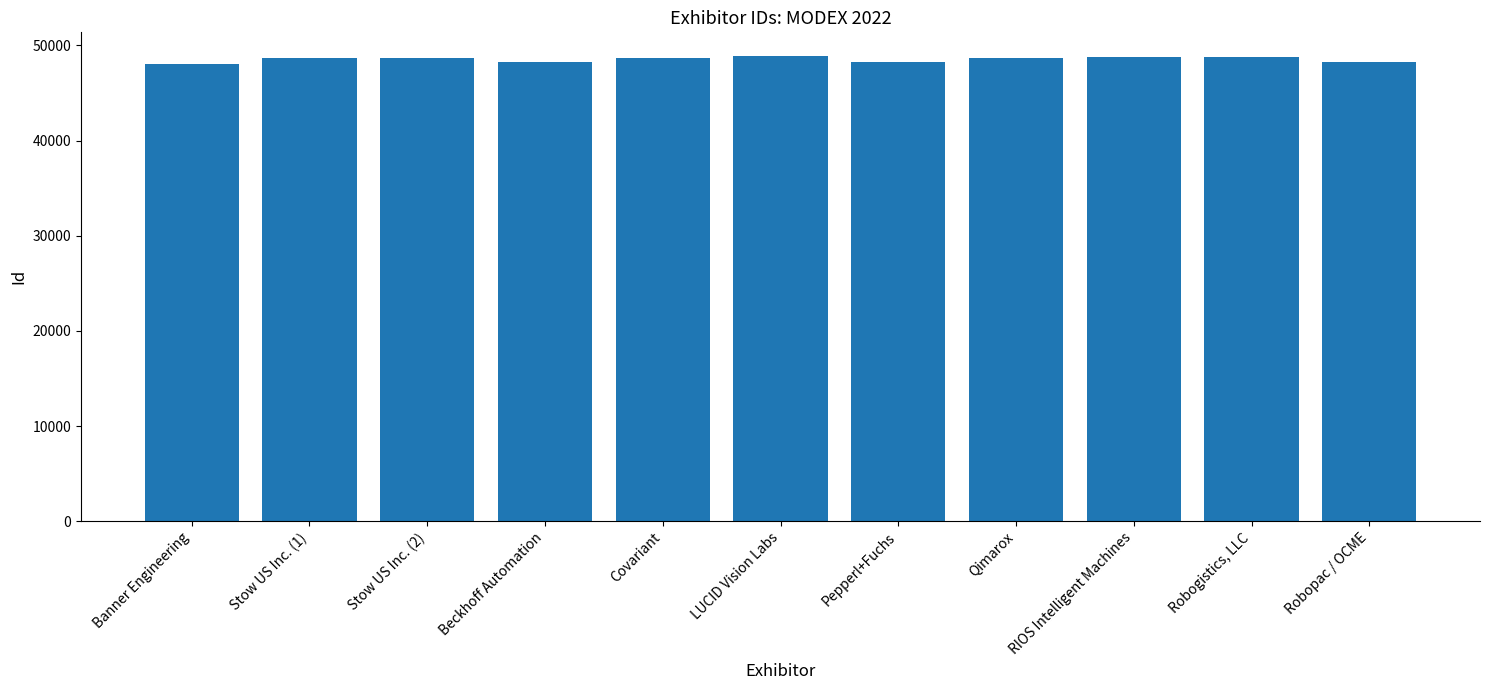

Approximately how many times larger is the value at Beckhoff Automation compared to Robogistics, LLC?

1.0